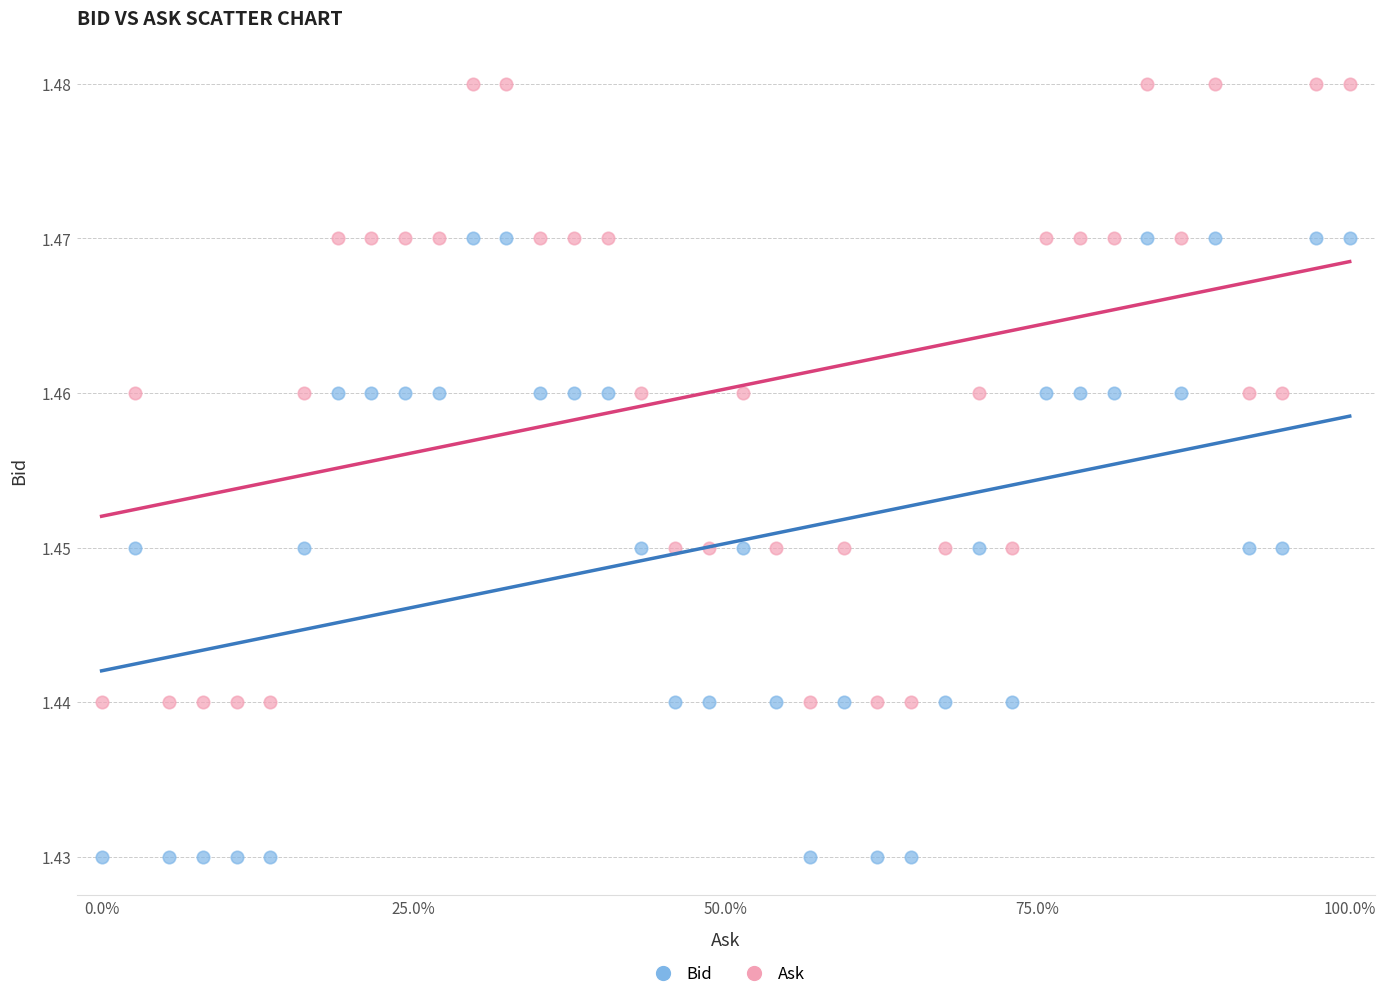

Which series reaches the maximum Y coordinate?

Ask